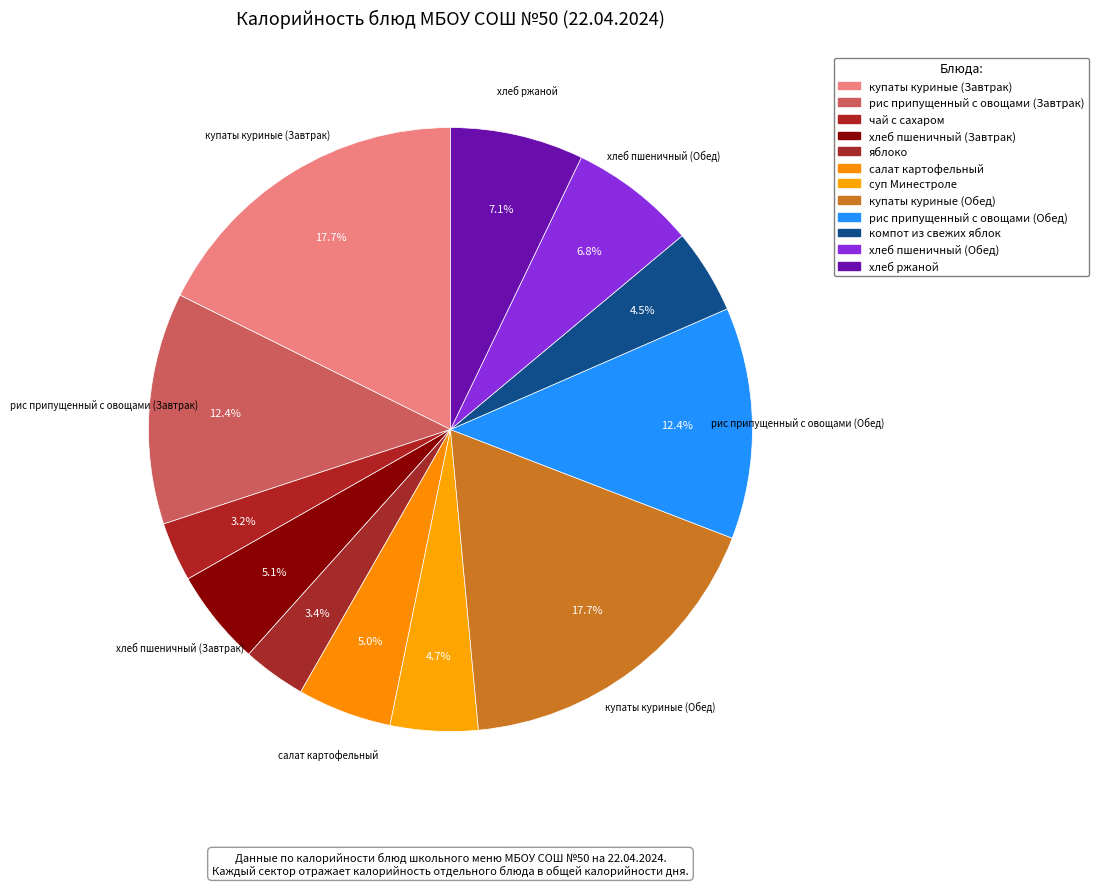

True or false: хлеб пшеничный (Обед) accounts for 17% of the total.

False